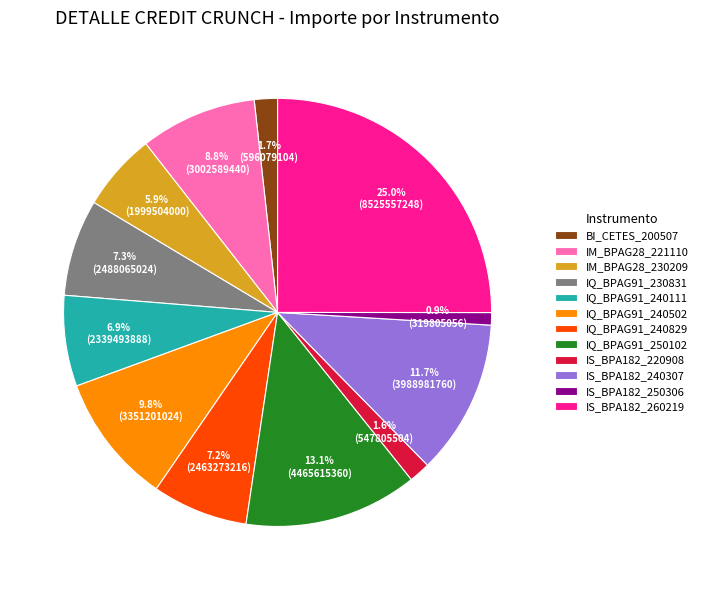

To the nearest percent, what percentage of the pie is IQ_BPAG91_230831?

7%